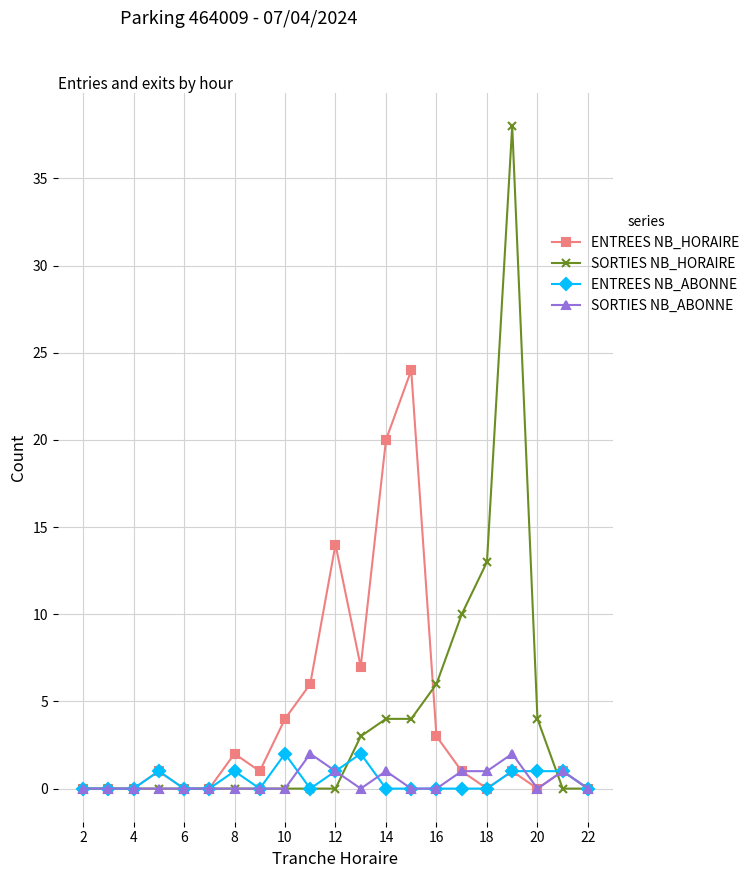

At how many categories does at least one series exceed 11?

5